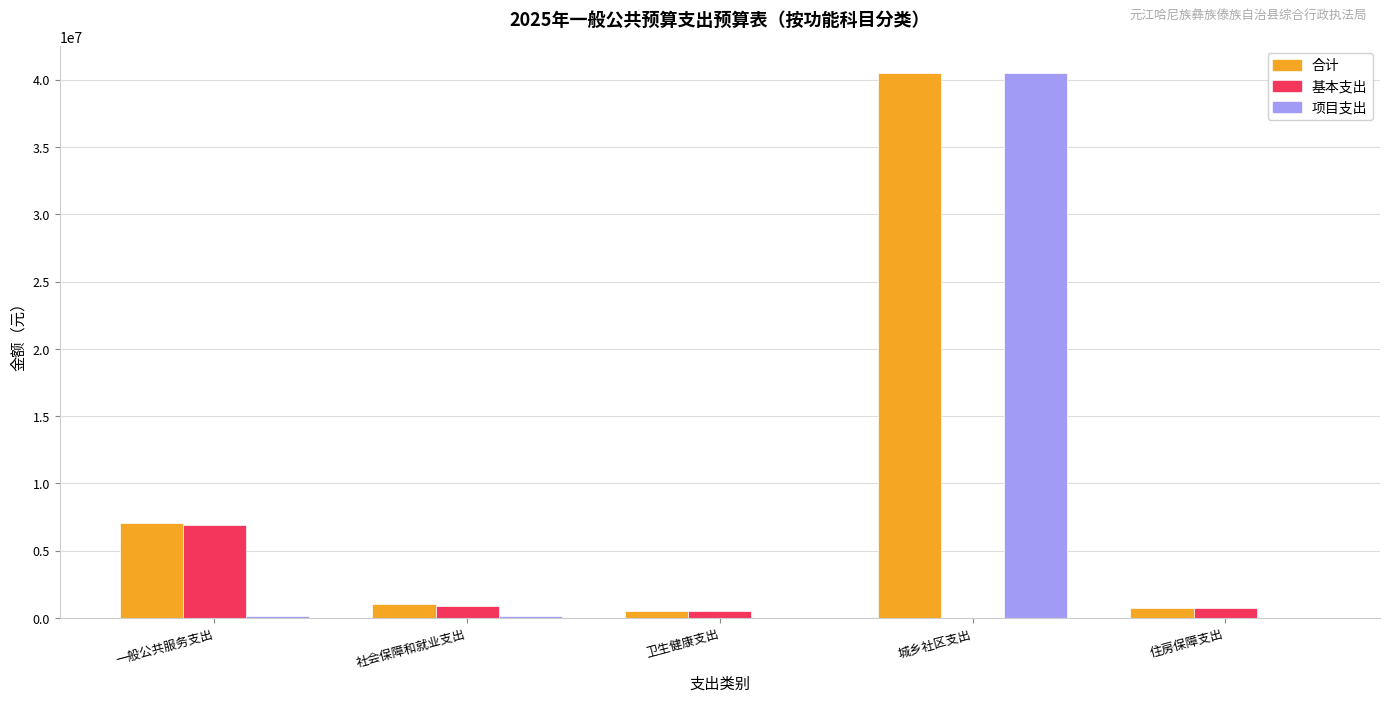

What is the difference between the 项目支出 values at 住房保障支出 and 社会保障和就业支出?

135824.0